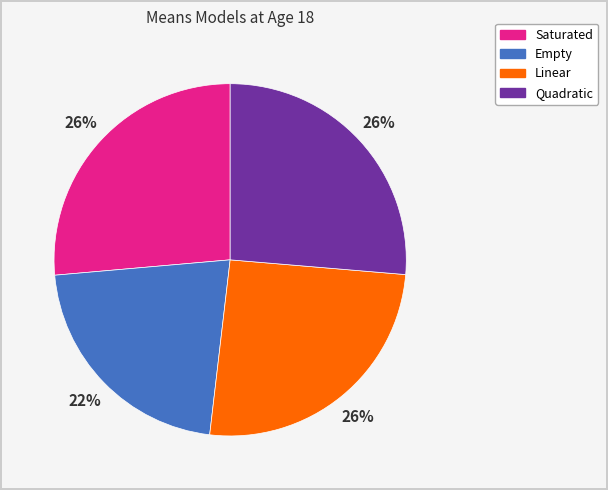

Count the number of slices in the pie.

4